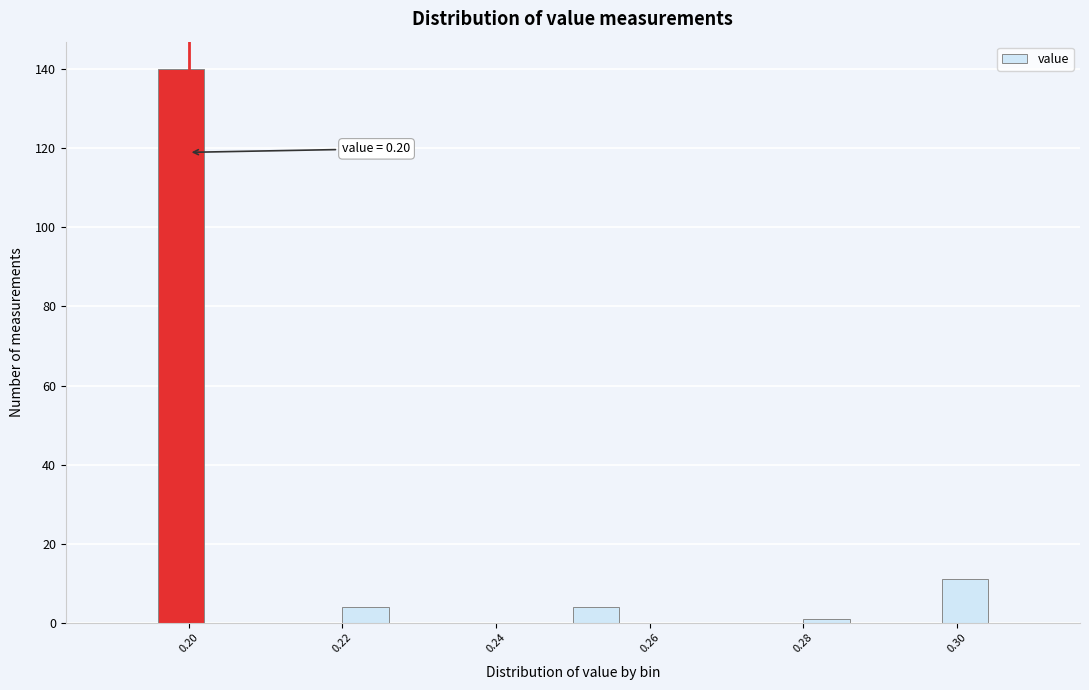

Read against the x-axis, roughly where is the centre of the tallest bar?

0.200